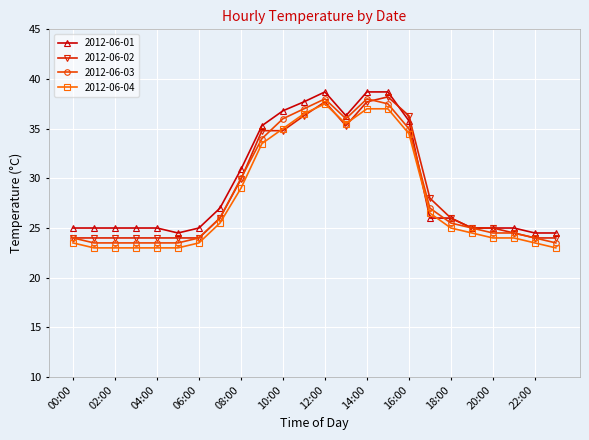

What is the minimum value for 2012-06-04?

23.0